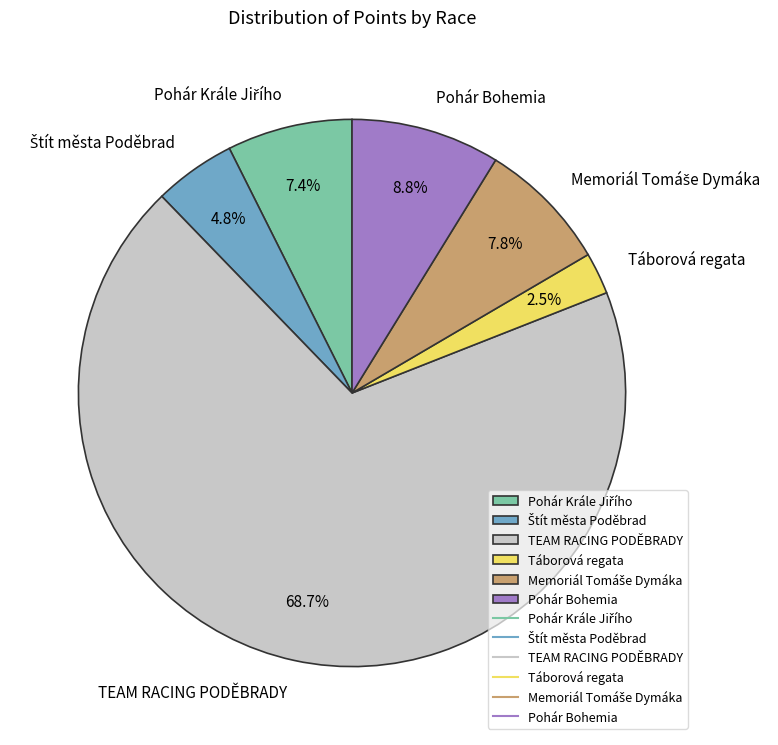

Which slice is the smallest?

Táborová regata